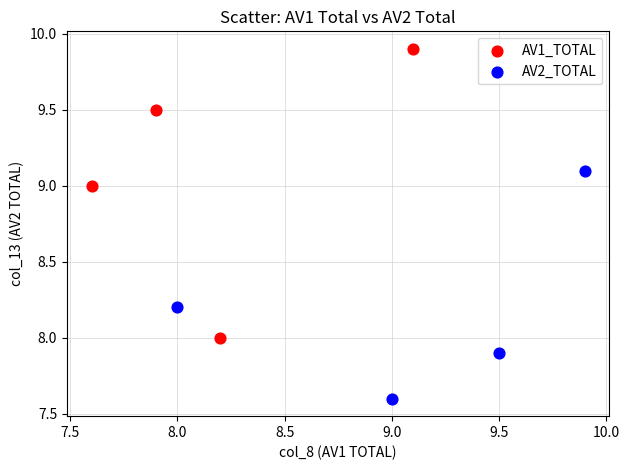

Which series reaches the minimum Y coordinate?

AV2_TOTAL